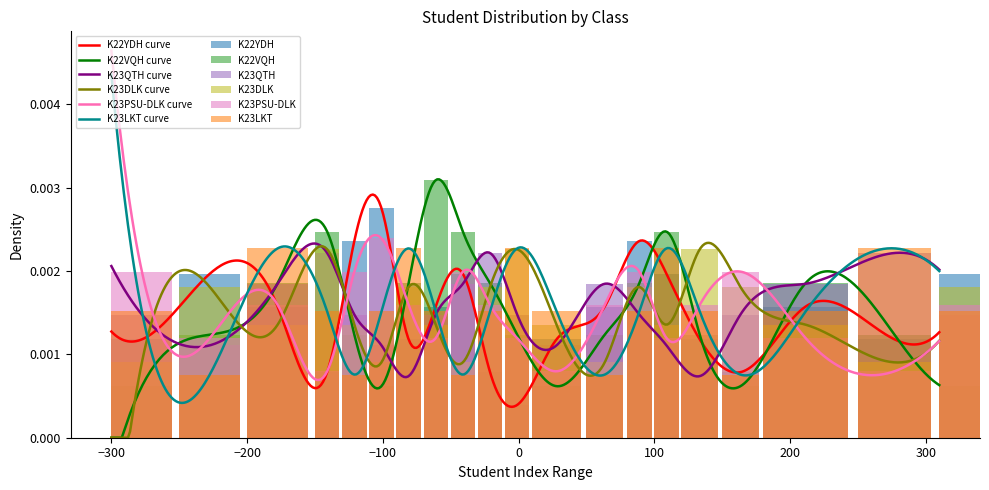

Reading right to left, what are all the values shown in this chart?

K22YDH: 0.0	0.0	0.0	0.0	0.0	0.0	0.0	0.0	0.0	0.0	0.0	0.0	0.0	0.0	0.0	0.0	0.0	0.0	0.0	0.0
K22VQH: 0.0	0.0	0.0	0.0	0.0	0.0	0.0	0.0	0.0	0.0	0.0	0.0	0.0	0.0	0.0	0.0	0.0	0.0	0.0	0.0
K23QTH: 0.0	0.0	0.0	0.0	0.0	0.0	0.0	0.0	0.0	0.0	0.0	0.0	0.0	0.0	0.0	0.0	0.0	0.0	0.0	0.0
K23DLK: 0.0	0.0	0.0	0.0	0.0	0.0	0.0	0.0	0.0	0.0	0.0	0.0	0.0	0.0	0.0	0.0	0.0	0.0	0.0	0.0
K23PSU-DLK: 0.0	0.0	0.0	0.0	0.0	0.0	0.0	0.0	0.0	0.0	0.0	0.0	0.0	0.0	0.0	0.0	0.0	0.0	0.0	0.0
K23LKT: 0.0	0.0	0.0	0.0	0.0	0.0	0.0	0.0	0.0	0.0	0.0	0.0	0.0	0.0	0.0	0.0	0.0	0.0	0.0	0.0